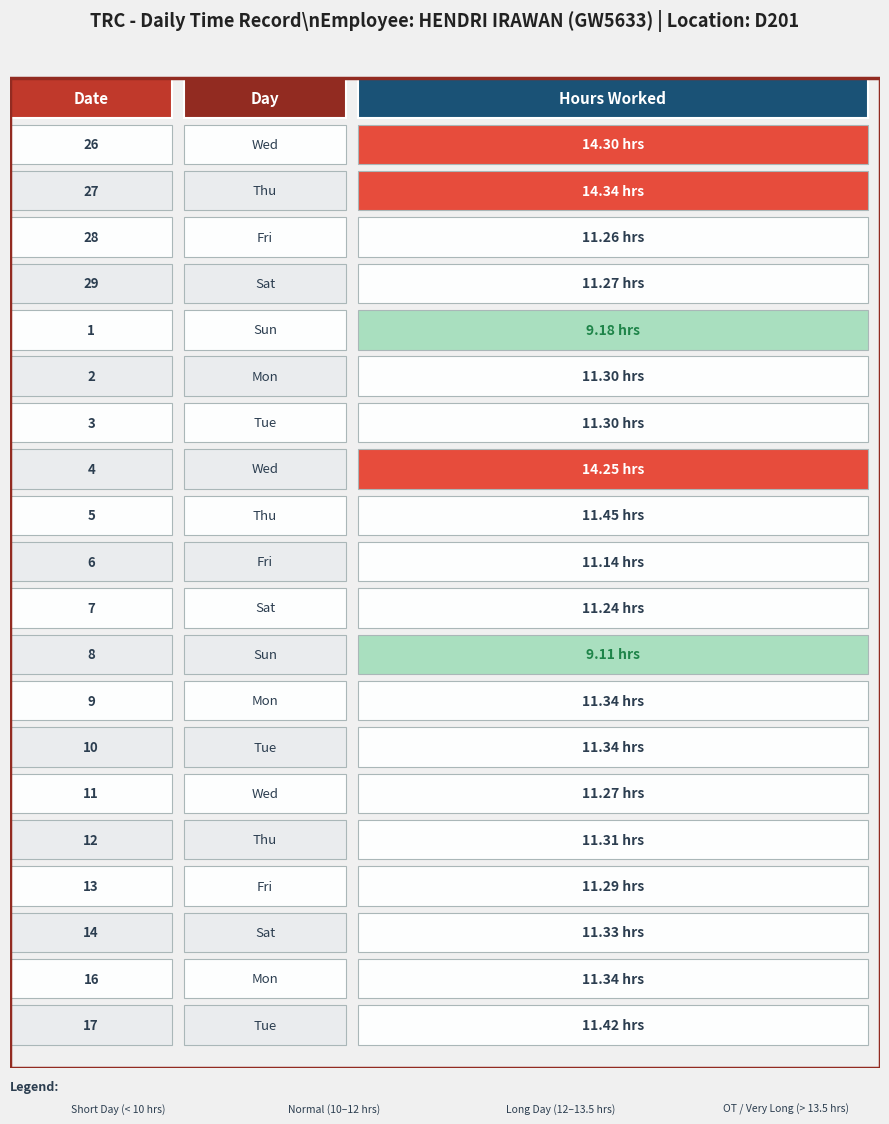

Rank the categories by value from highest to lowest.

27, 26, 4, 5, 17, 9, 10, 16, 14, 12, 2, 3, 13, 29, 11, 28, 7, 6, 1, 8